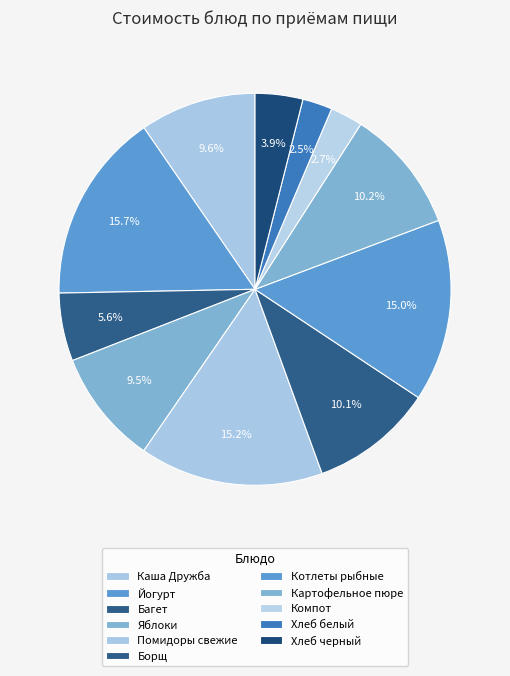

Count the number of slices in the pie.

11